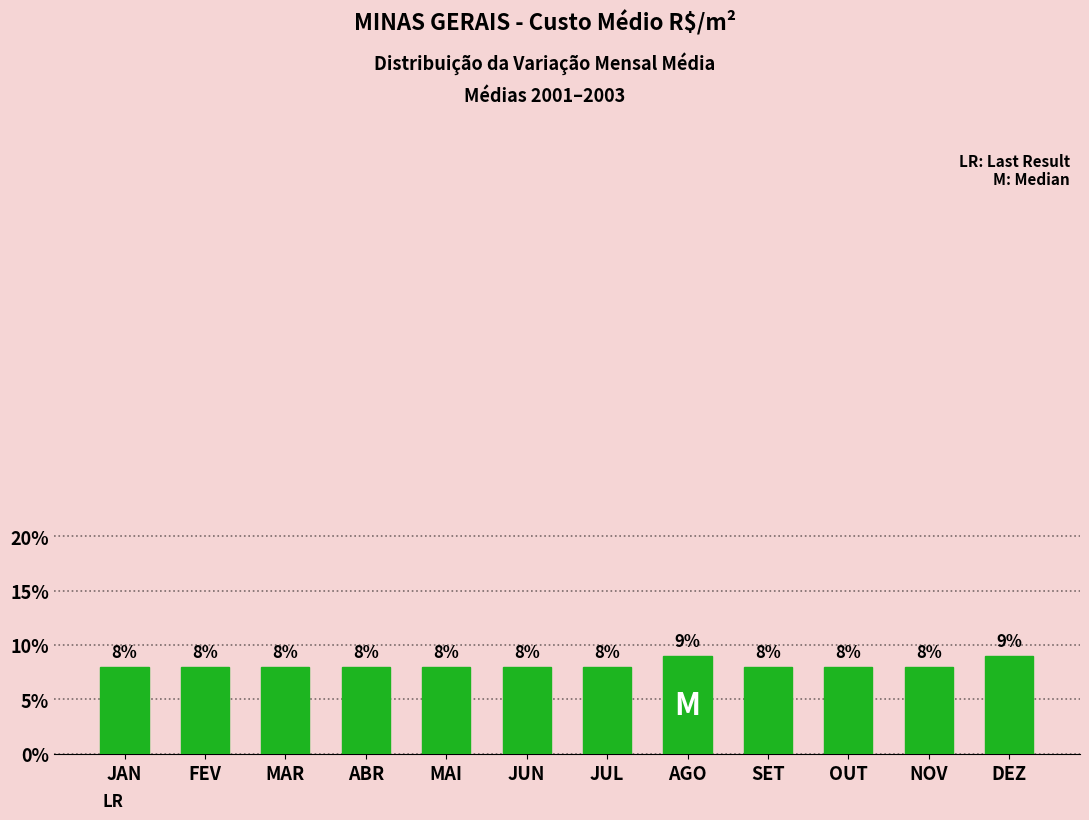

What is the change in value from JAN to DEZ?

+1